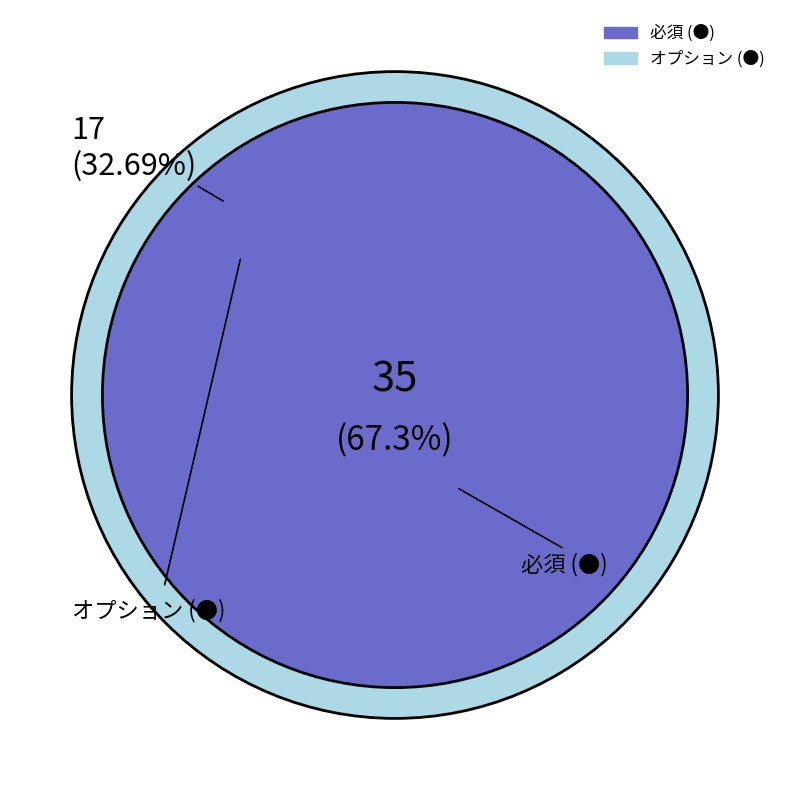

To the nearest percent, what is the difference between the largest and smallest slice percentages?

35%